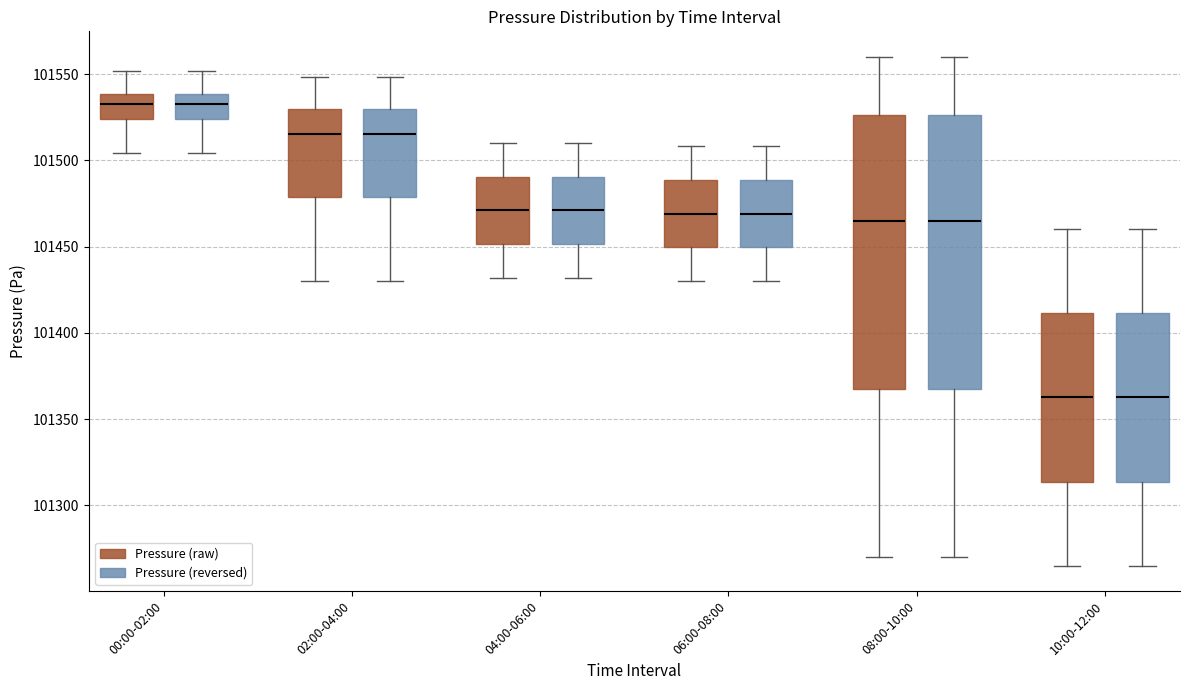

Where is the lower edge of the box for 04:00-06:00 (Pressure (reversed)) on the y-axis? The values are not printed on the chart, so give them approximately, as read against the axis.

101450